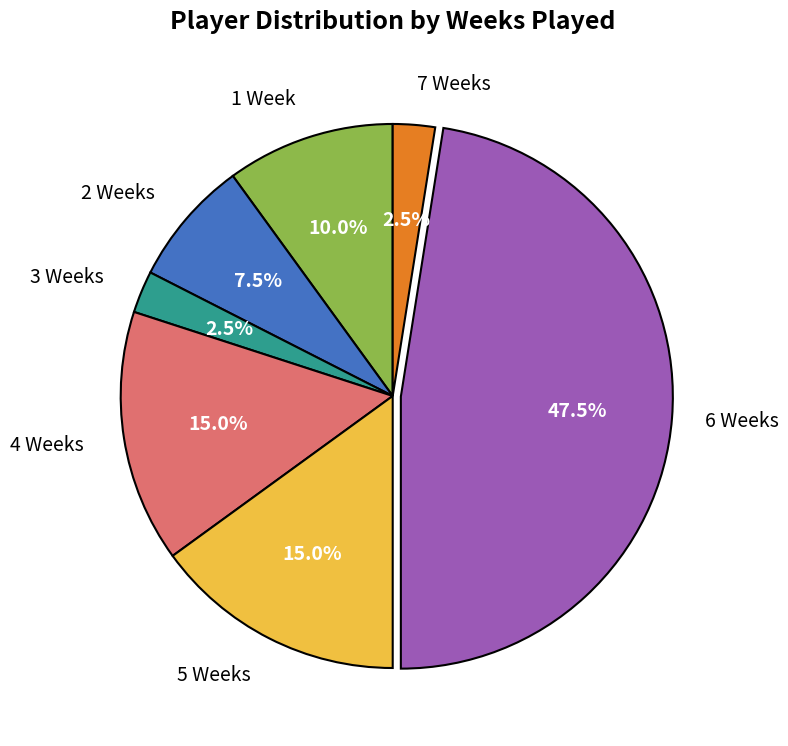

Is there any slice that represents more than half of the pie?

No